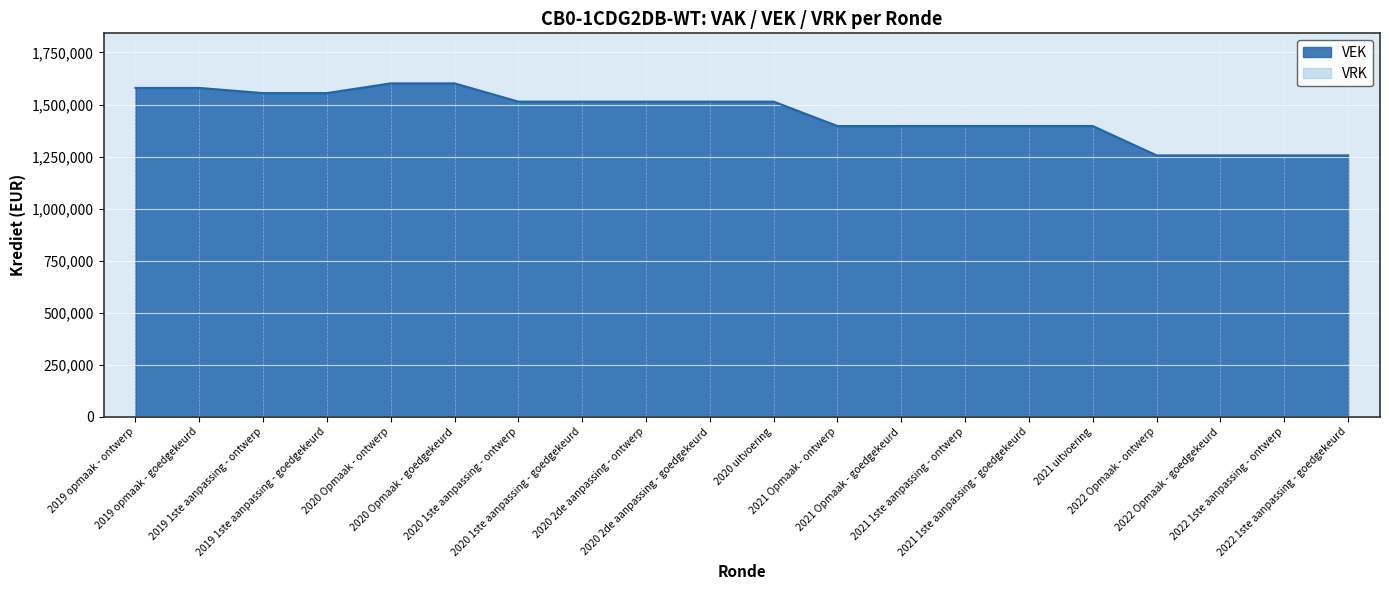

What is the label of the 15th point from the left?

2021 1ste aanpassing - goedgekeurd